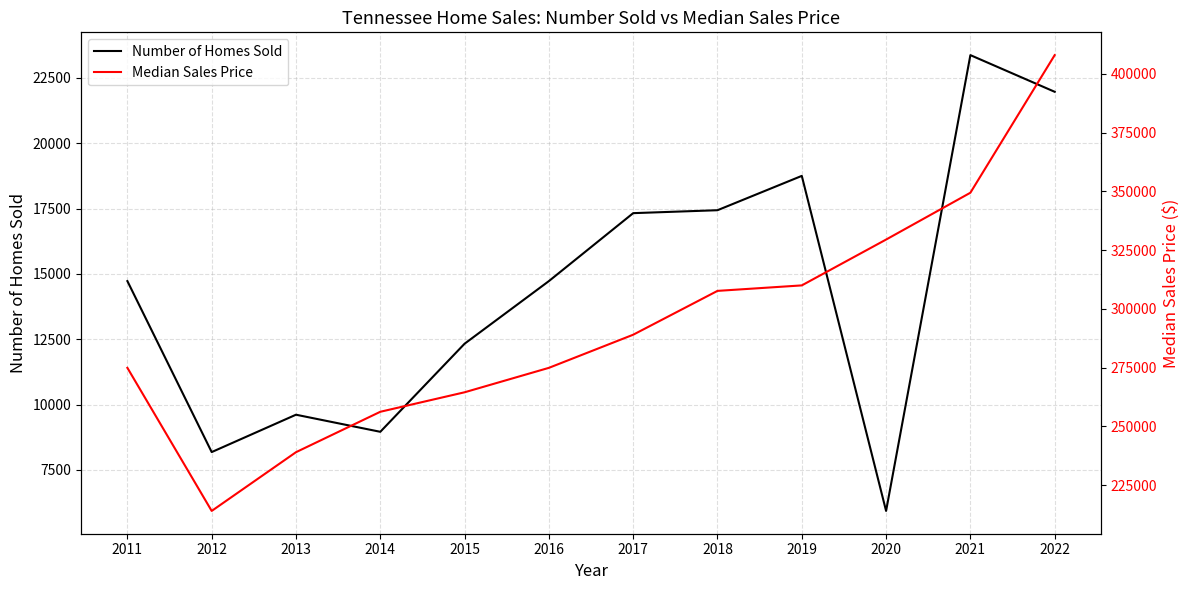

Is it true that Median Sales Price equals 217104 at 2021?

False